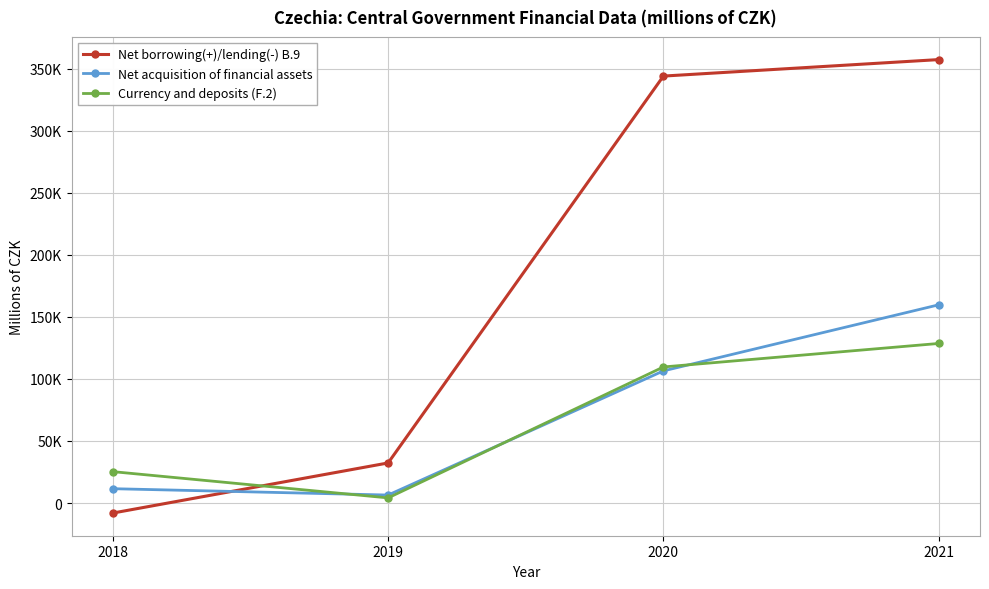

True or false: Net borrowing(+)/lending(-) B.9 has more than 0 interior local peaks.

False